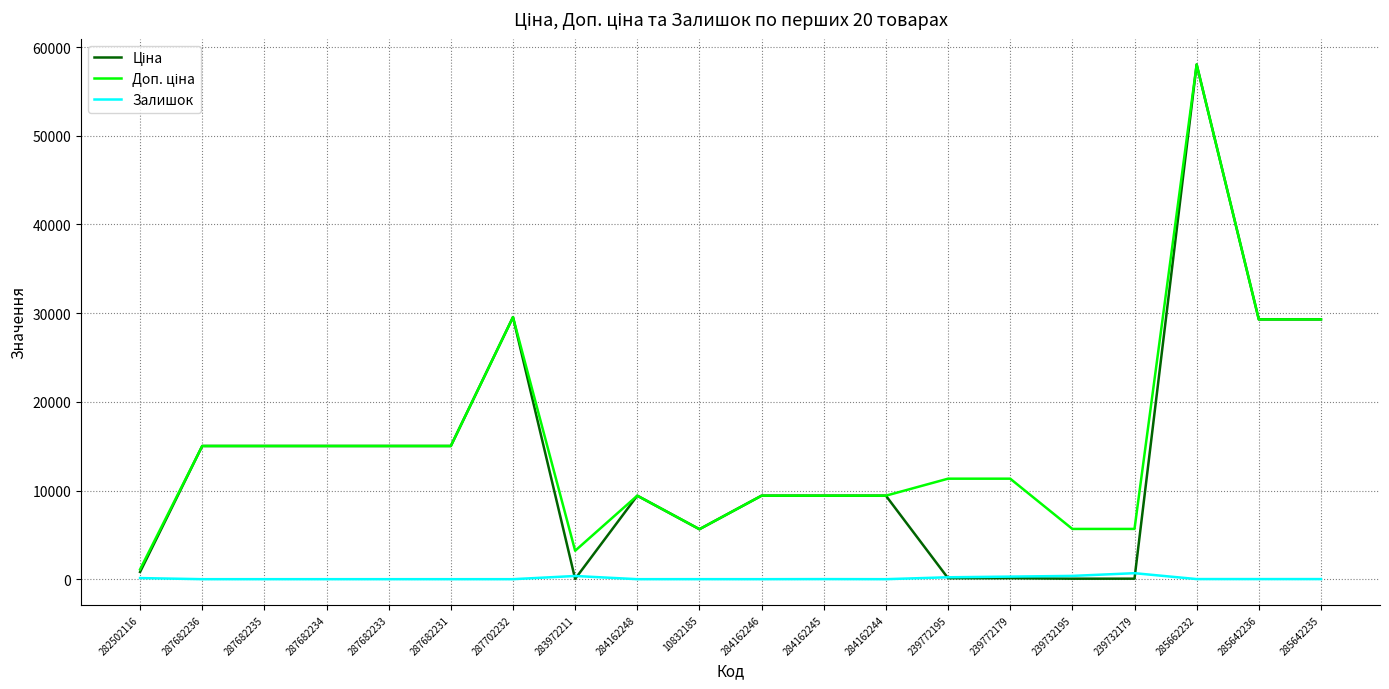

At which category does the chart reach its peak across all series?

285662232